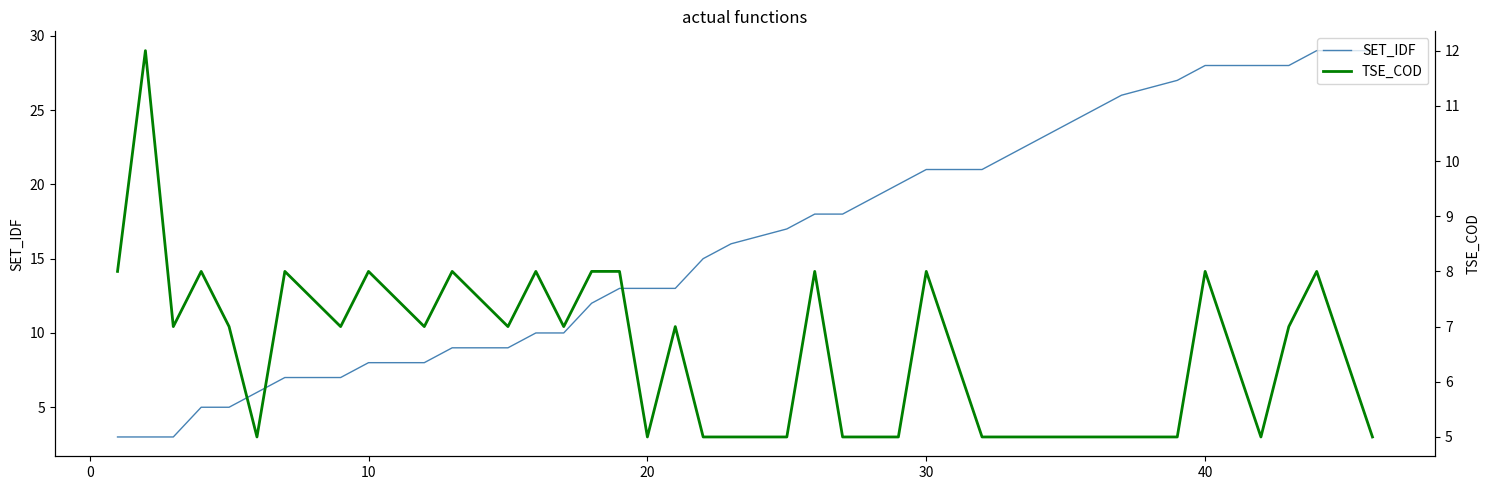

How many distinct data groups are displayed?

2